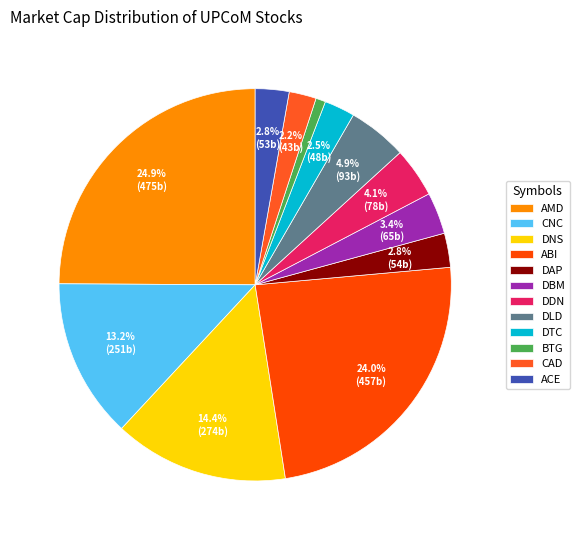

True or false: CNC accounts for 1% of the total.

False